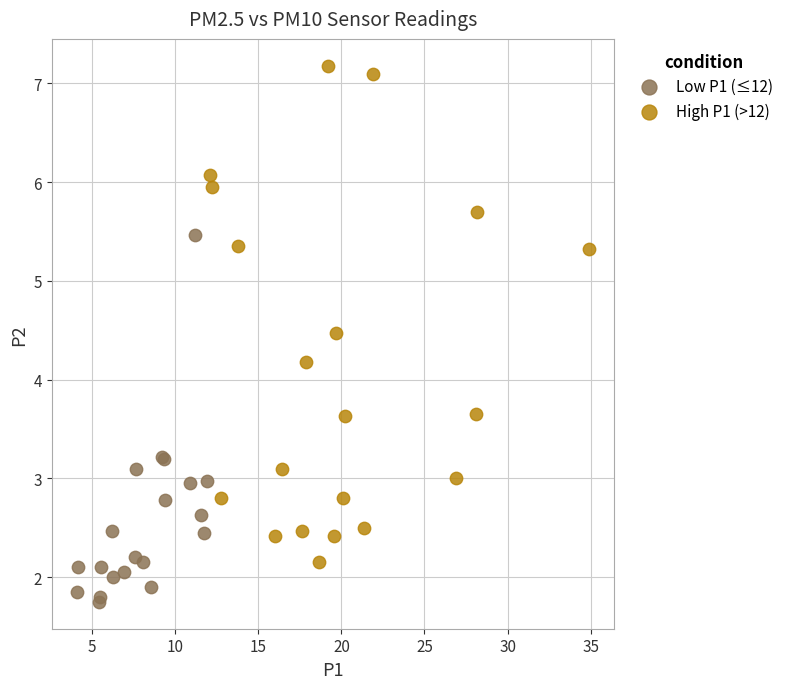

What are all the series names shown in the legend?

Low P1 (≤12), High P1 (>12)